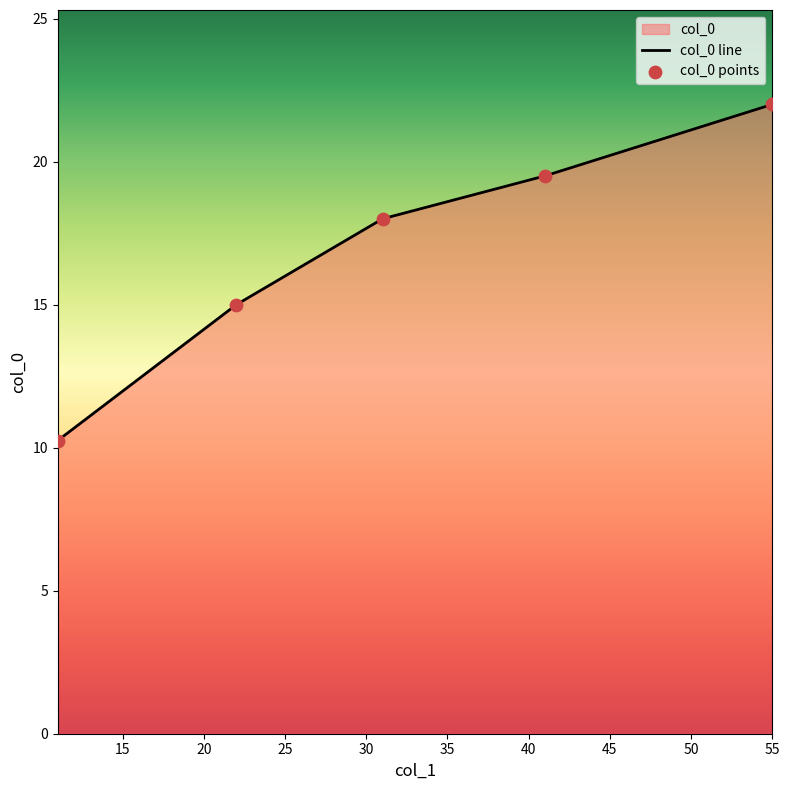

Which series has the largest total across all categories?

col_0 line